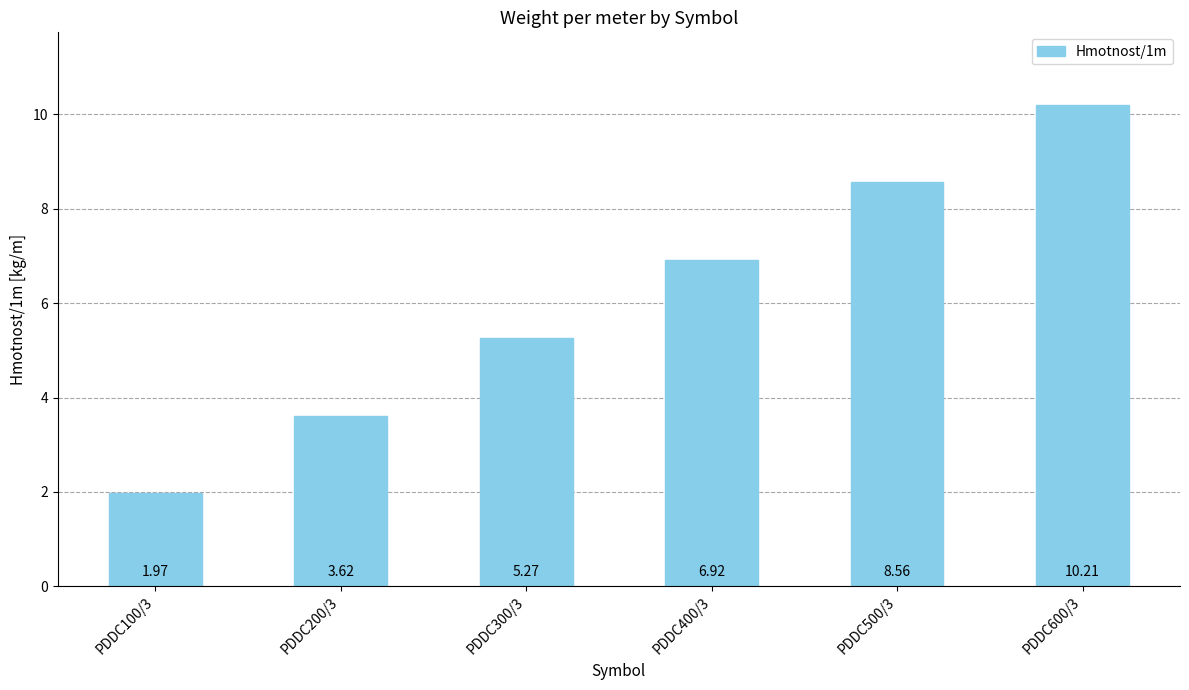

Rank the categories by value from lowest to highest.

PDDC100/3, PDDC200/3, PDDC300/3, PDDC400/3, PDDC500/3, PDDC600/3